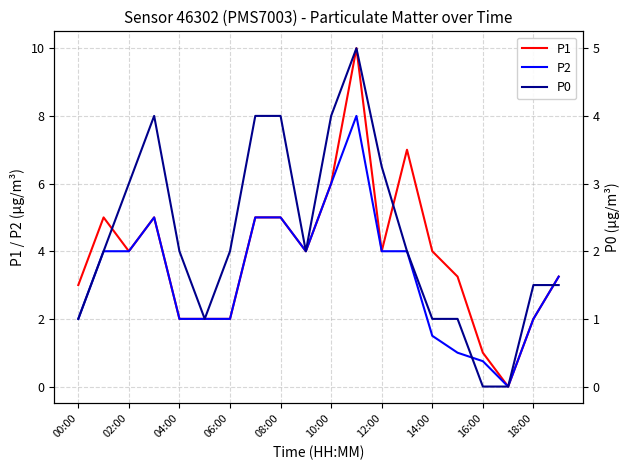

What are all the series names shown in the legend?

P1, P2, P0